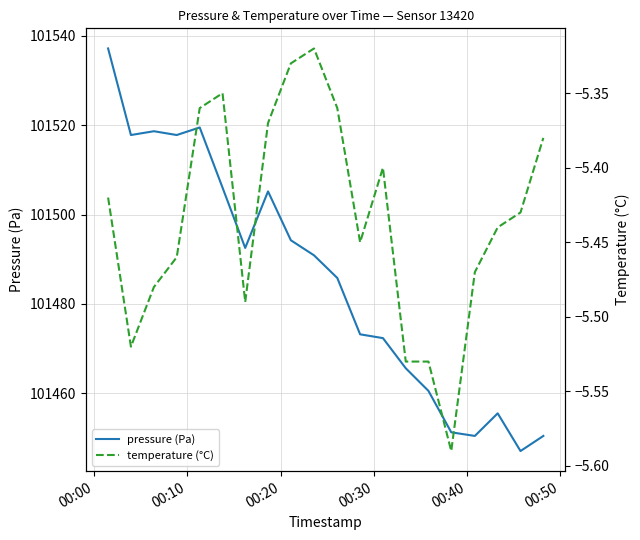

Does the chart display data point markers on the line(s)?

No